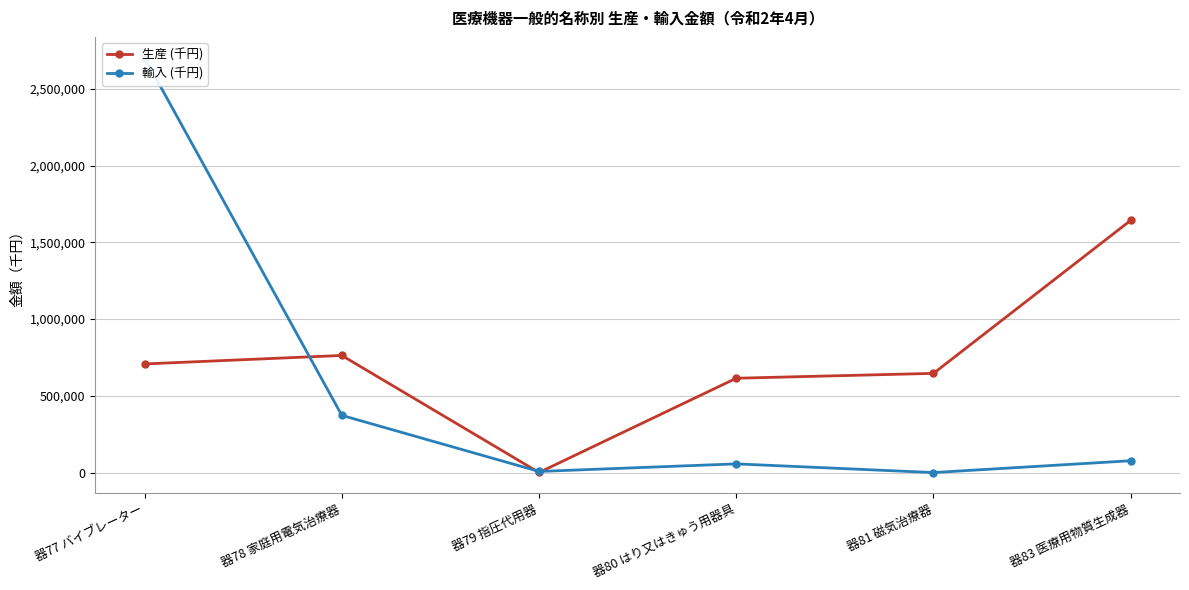

How many interior local peaks does the 輸入 (千円) series have?

1